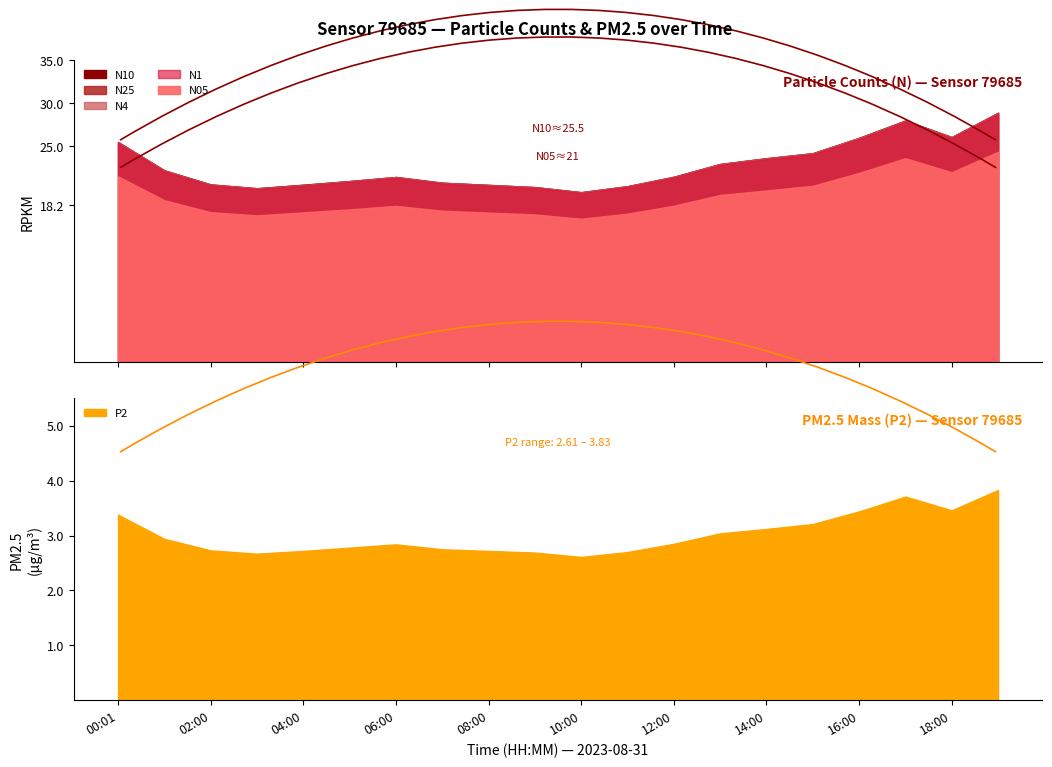

Reading right to left, what are all the values shown in this chart?

N05: 19:00=24.4	18:00=22.0	17:00=23.6	16:00=21.9	15:00=20.4	14:00=19.9	13:00=19.4	12:00=18.1	11:00=17.2	10:00=16.6	09:00=17.1	08:00=17.3	07:00=17.6	06:00=18.1	05:00=17.7	04:00=17.4	03:00=17.0	02:00=17.4	01:00=18.8	00:01=21.5
N1: 19:00=28.8	18:00=26.0	17:00=27.9	16:00=25.9	15:00=24.1	14:00=23.5	13:00=22.9	12:00=21.4	11:00=20.3	10:00=19.6	09:00=20.2	08:00=20.5	07:00=20.7	06:00=21.4	05:00=20.9	04:00=20.5	03:00=20.1	02:00=20.5	01:00=22.1	00:01=25.4
N4: 19:00=28.9	18:00=26.1	17:00=28.0	16:00=26.0	15:00=24.2	14:00=23.6	13:00=23.0	12:00=21.5	11:00=20.4	10:00=19.7	09:00=20.3	08:00=20.5	07:00=20.8	06:00=21.5	05:00=21.0	04:00=20.5	03:00=20.1	02:00=20.6	01:00=22.2	00:01=25.5
N10: 19:00=28.9	18:00=26.1	17:00=28.0	16:00=26.0	15:00=24.2	14:00=23.6	13:00=23.0	12:00=21.5	11:00=20.4	10:00=19.7	09:00=20.3	08:00=20.5	07:00=20.8	06:00=21.5	05:00=21.0	04:00=20.6	03:00=20.2	02:00=20.6	01:00=22.2	00:01=25.5
N25: 19:00=28.9	18:00=26.1	17:00=28.0	16:00=26.0	15:00=24.2	14:00=23.6	13:00=23.0	12:00=21.5	11:00=20.4	10:00=19.7	09:00=20.3	08:00=20.5	07:00=20.8	06:00=21.5	05:00=21.0	04:00=20.5	03:00=20.1	02:00=20.6	01:00=22.2	00:01=25.5
P2: 19:00=3.8	18:00=3.5	17:00=3.7	16:00=3.4	15:00=3.2	14:00=3.1	13:00=3.0	12:00=2.9	11:00=2.7	10:00=2.6	09:00=2.7	08:00=2.7	07:00=2.8	06:00=2.8	05:00=2.8	04:00=2.7	03:00=2.7	02:00=2.7	01:00=2.9	00:01=3.4